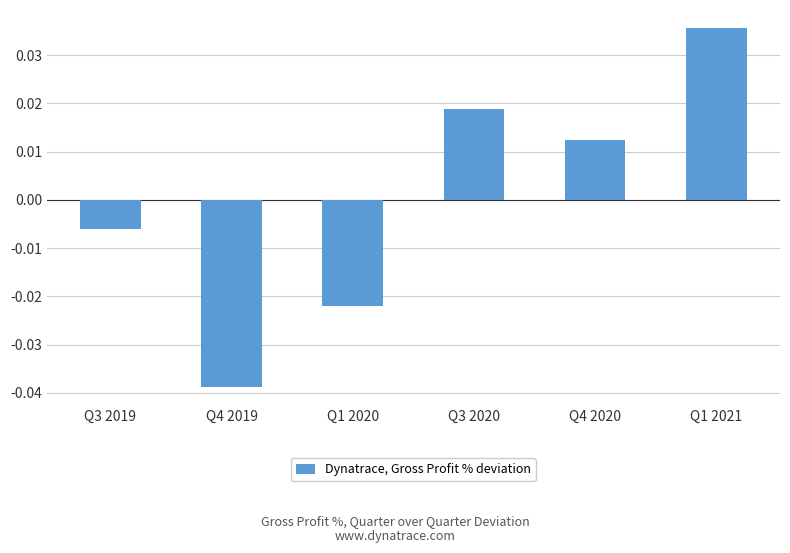

What is the difference between the maximum and minimum values?

0.1